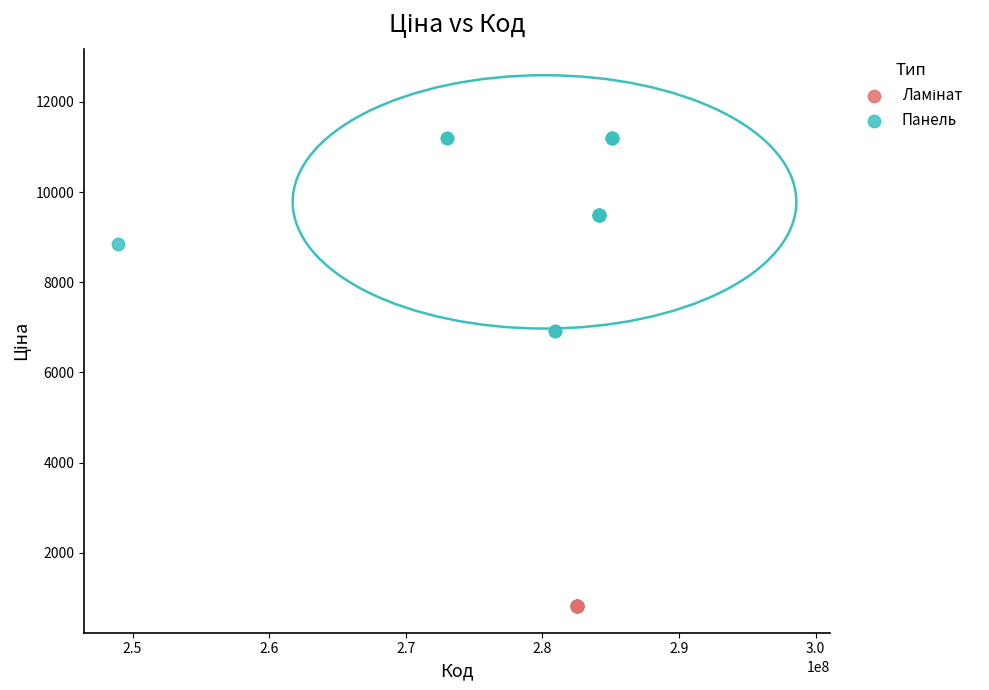

Which series contains the highest Y value?

Панель